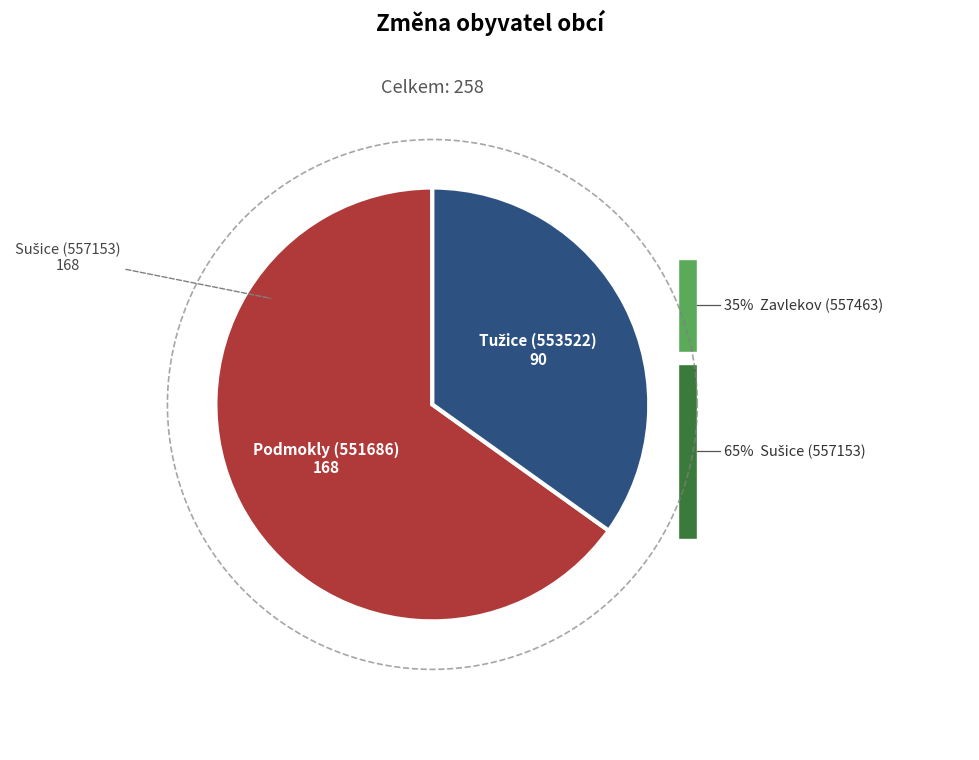

How much of the chart is everything except Tužice (553522)?

65.1%